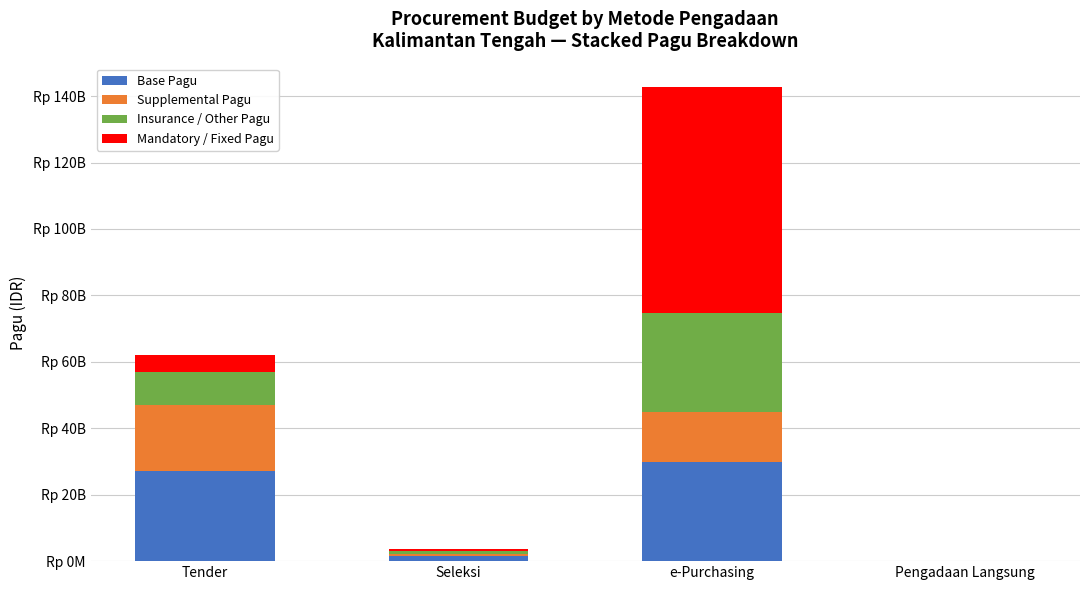

What is the sum of all Insurance / Other Pagu values?

40693047000